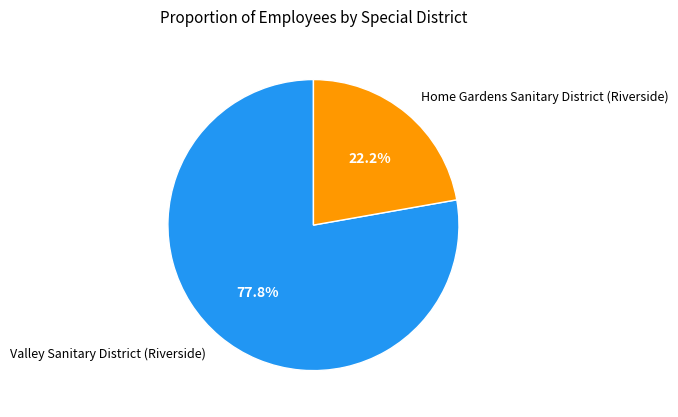

Is Valley Sanitary District (Riverside) the majority of the pie?

Yes